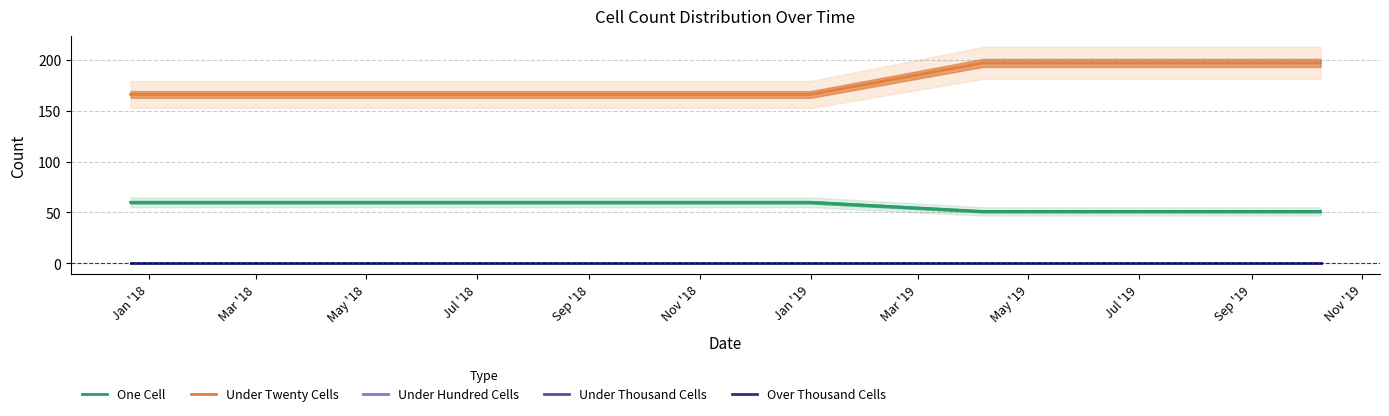

True or false: Under Thousand Cells and Under Twenty Cells cross at least once.

False